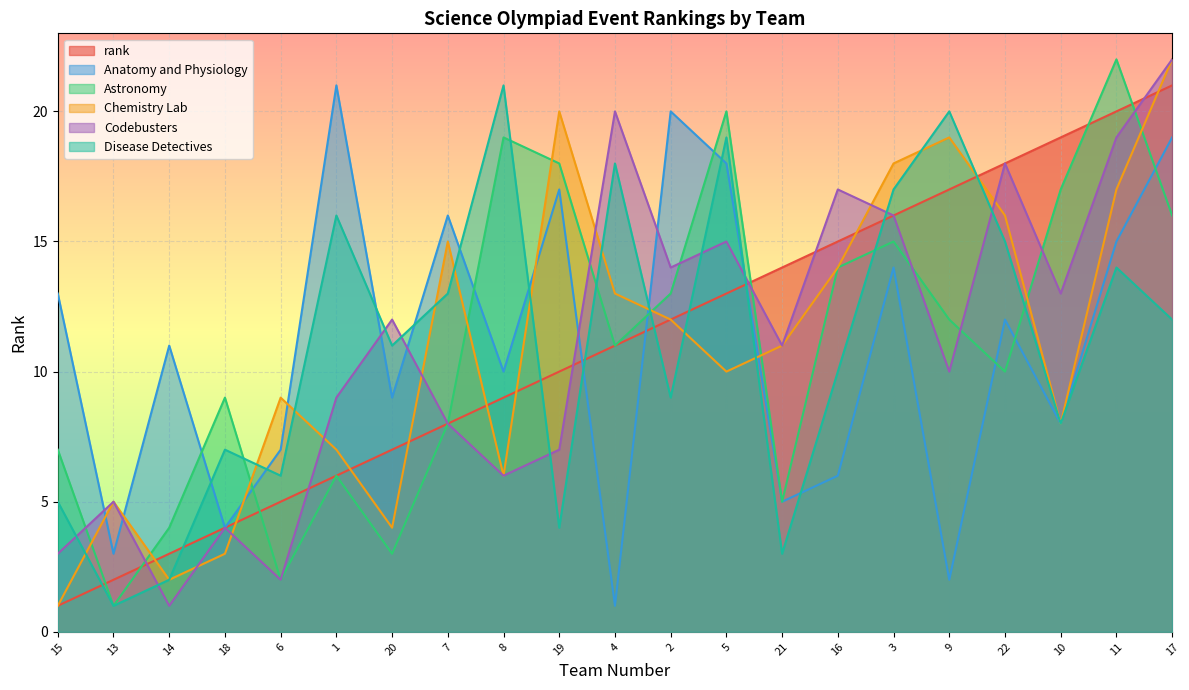

In Codebusters, how many points are lower than both neighbors (excluding endpoints)?

7